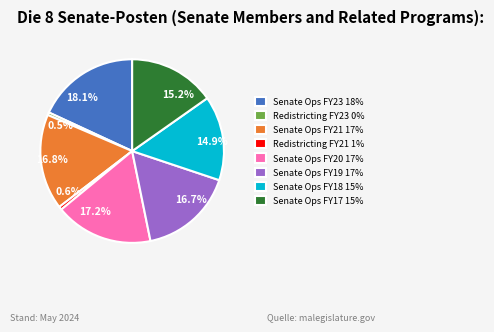

Approximately how many times larger is the value at Senate Ops FY20 17% compared to Senate Ops FY19 17%?

1.0